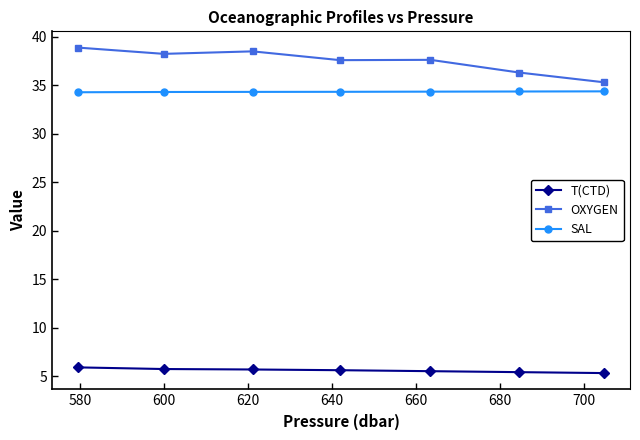

True or false: T(CTD) and OXYGEN intersect in this chart.

False